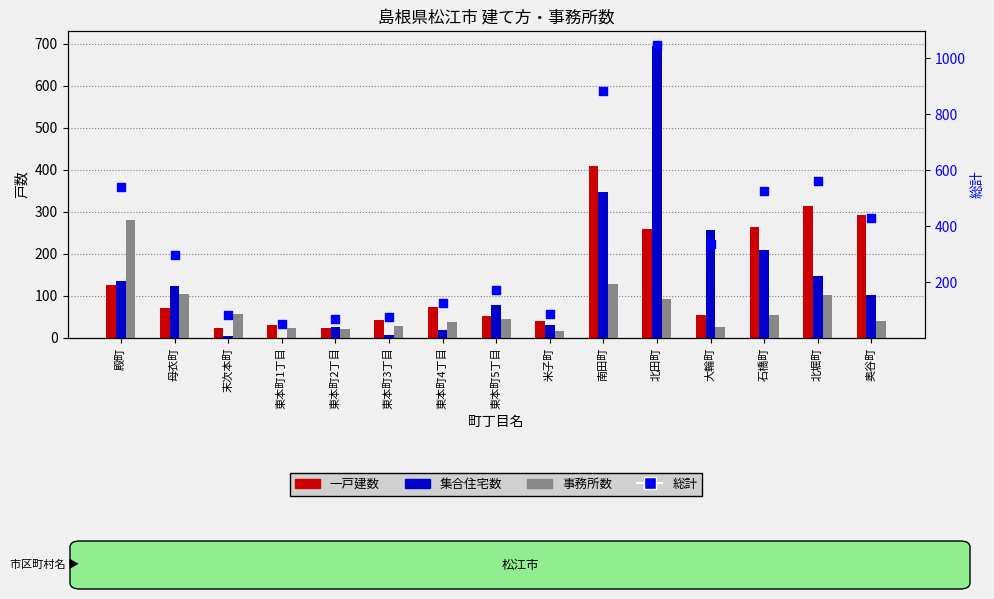

At how many categories does at least one series exceed 24?

15